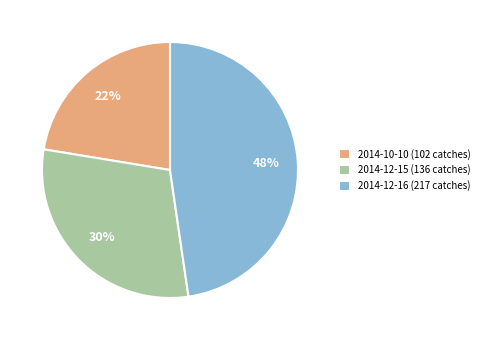

What is the largest slice in the pie chart?

2014-12-16 (217 catches)